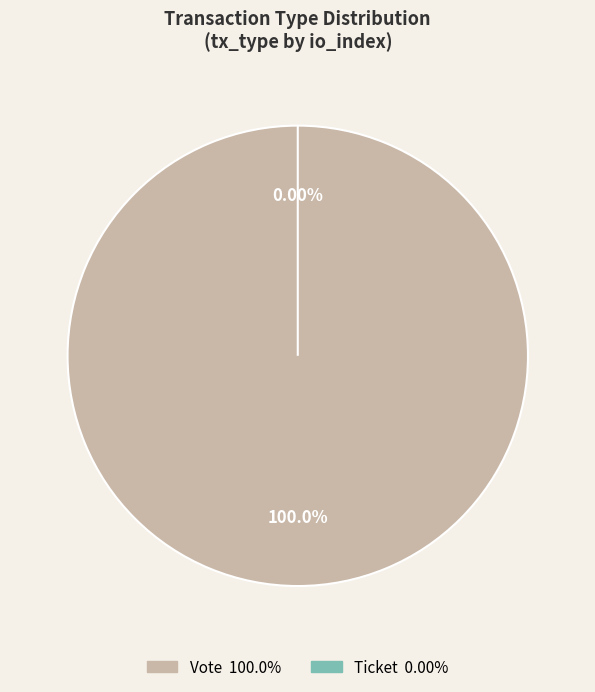

Combined, what portion of the pie is Ticket and Vote?

100.0%